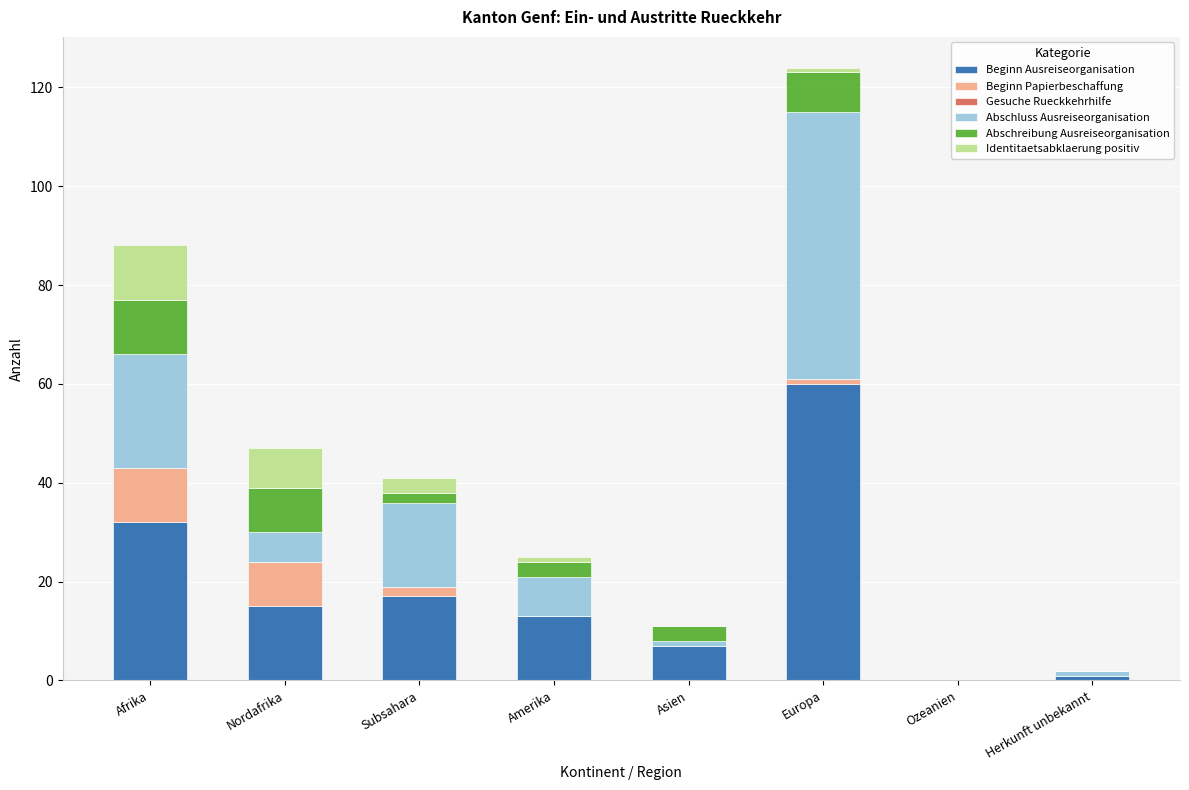

What is the highest value of the Beginn Ausreiseorganisation series?

60